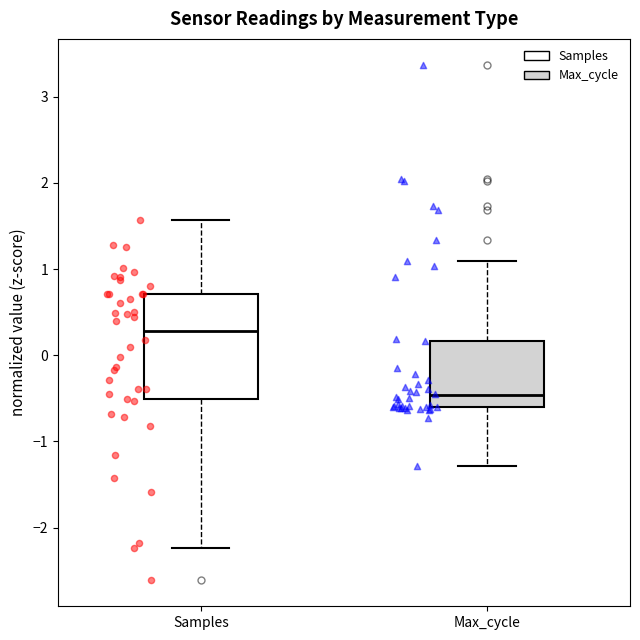

Which box has the highest median line?

Samples